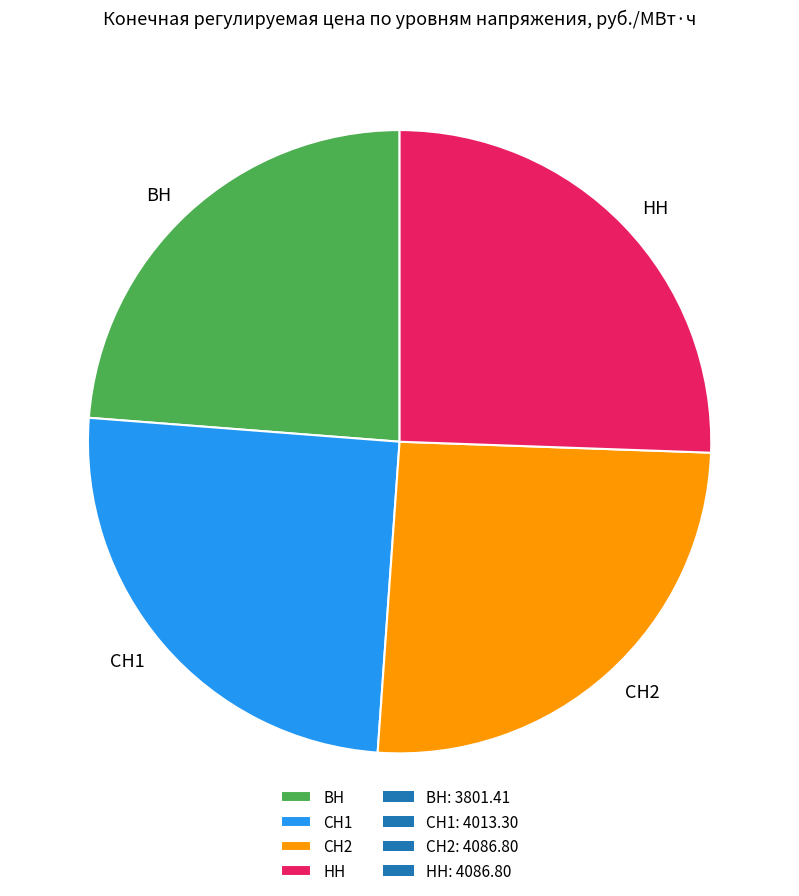

Count the number of slices in the pie.

4